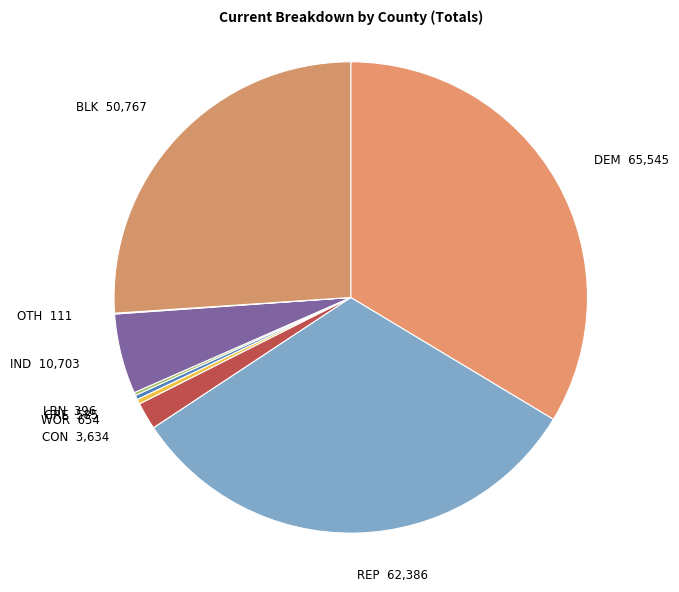

What is the largest slice in the pie chart?

DEM